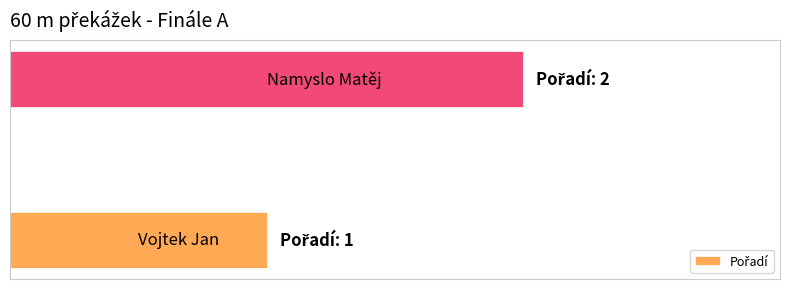

What is the minimum value shown in the chart?

1